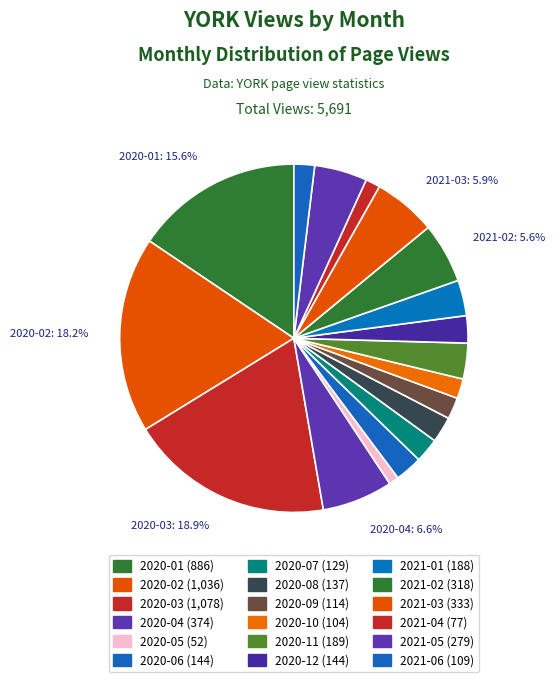

Which category has the smallest portion of the pie?

2020-05